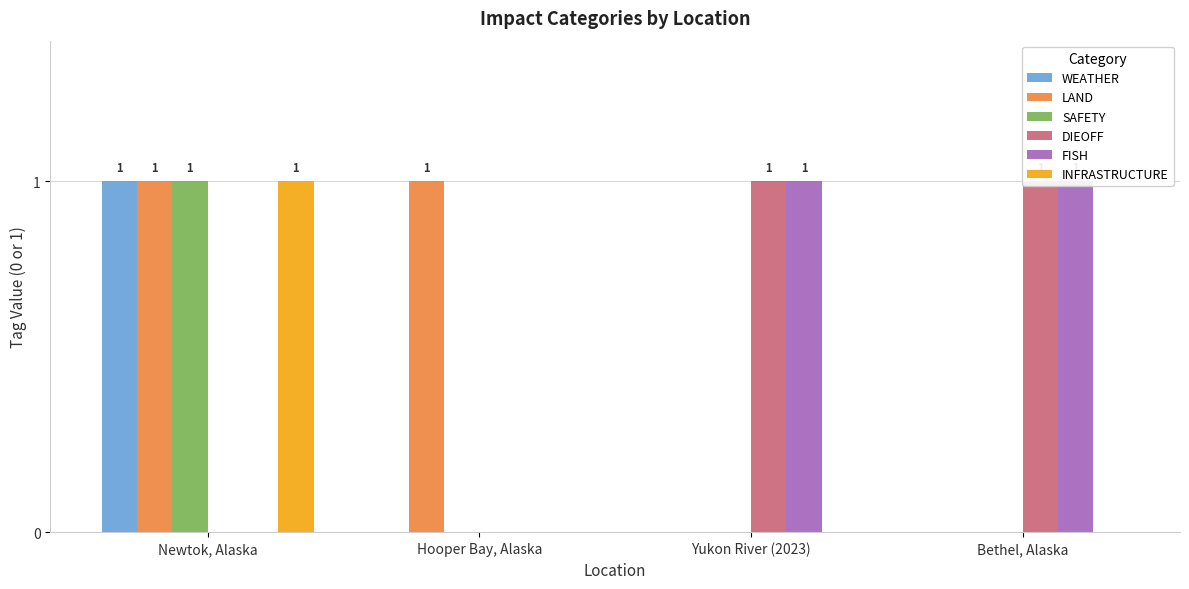

Reading right to left, list all the values displayed in this chart.

WEATHER: 0	0	0	1
LAND: 0	0	1	1
SAFETY: 0	0	0	1
DIEOFF: 1	1	0	0
FISH: 1	1	0	0
INFRASTRUCTURE: 0	0	0	1